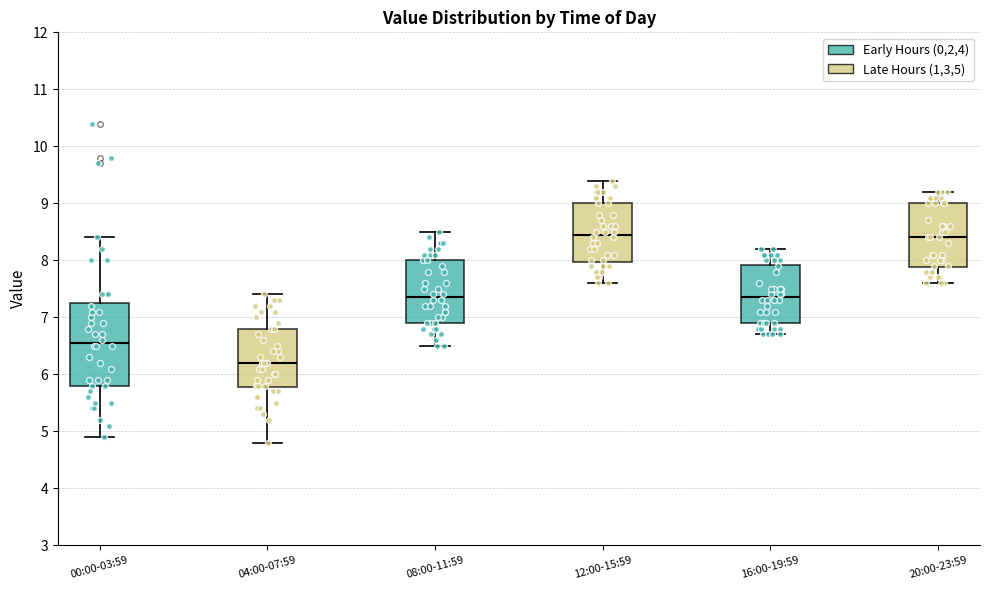

Which box is the tallest, from its lower edge to its upper edge?

00:00-03:59